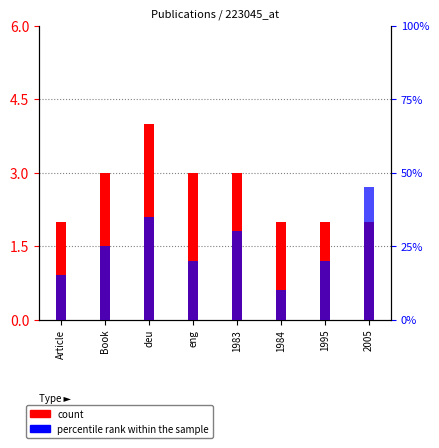

At which label does percentile rank within the sample reach its peak?

2005